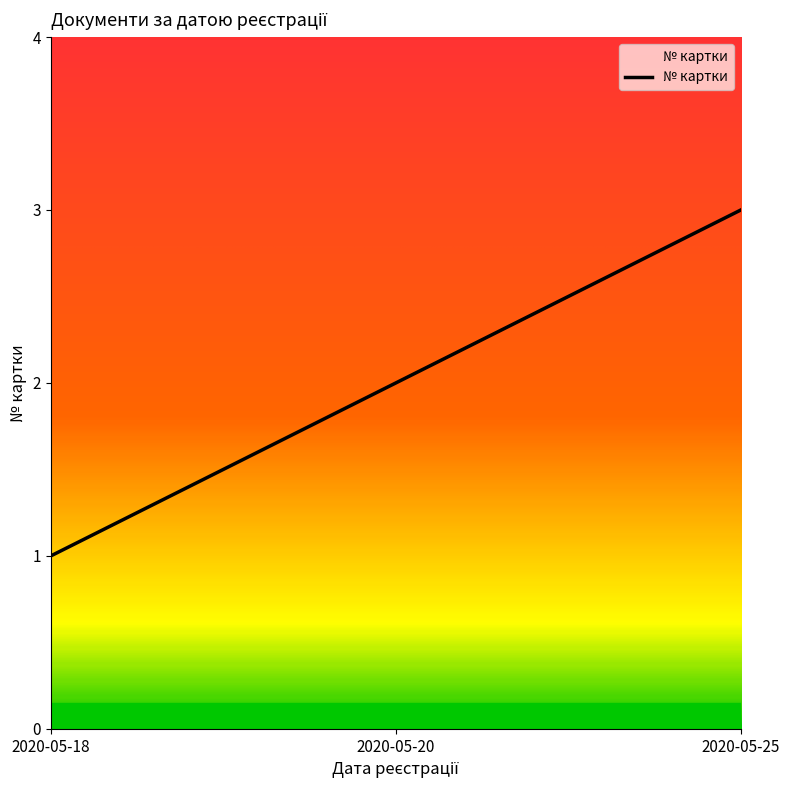

What is the sum of the values at 2020-05-25 and 2020-05-20?

5